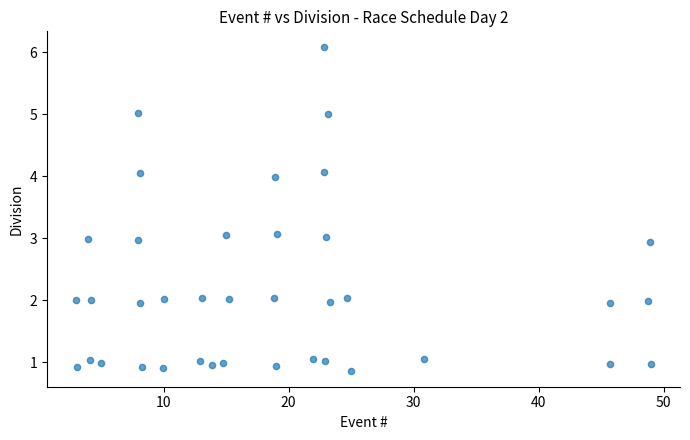

What is the range of X values (max minus min)?

46.0